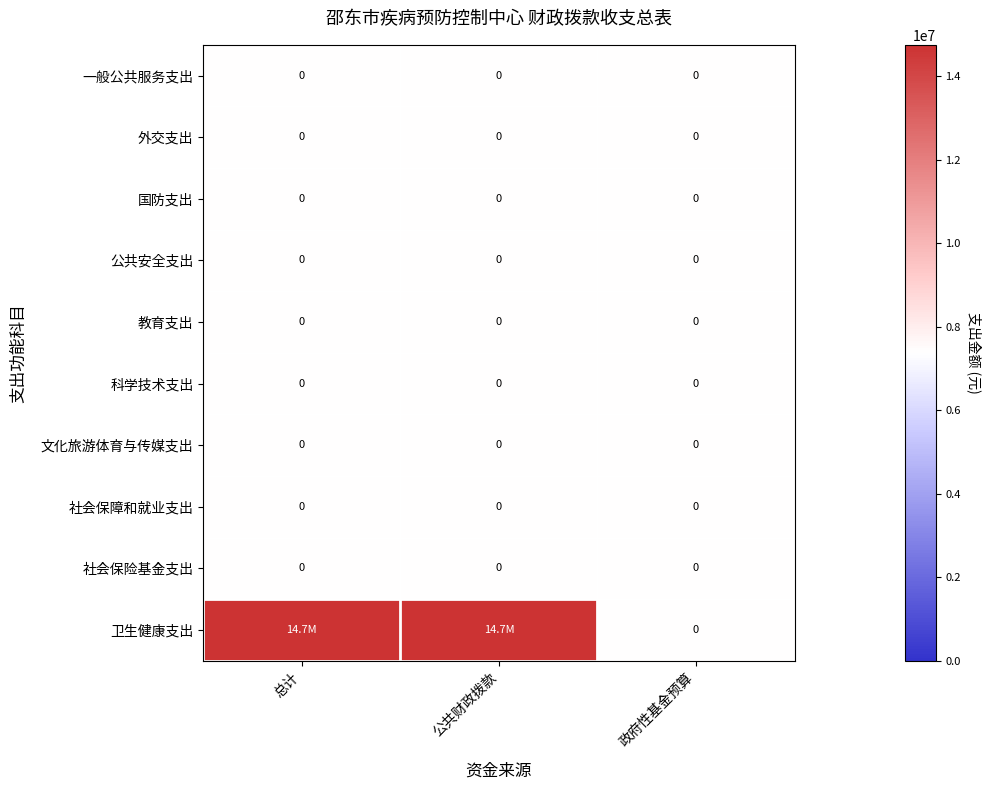

The value of 文化旅游体育与传媒支出 at 公共财政拨款 is 0. True or false?

True